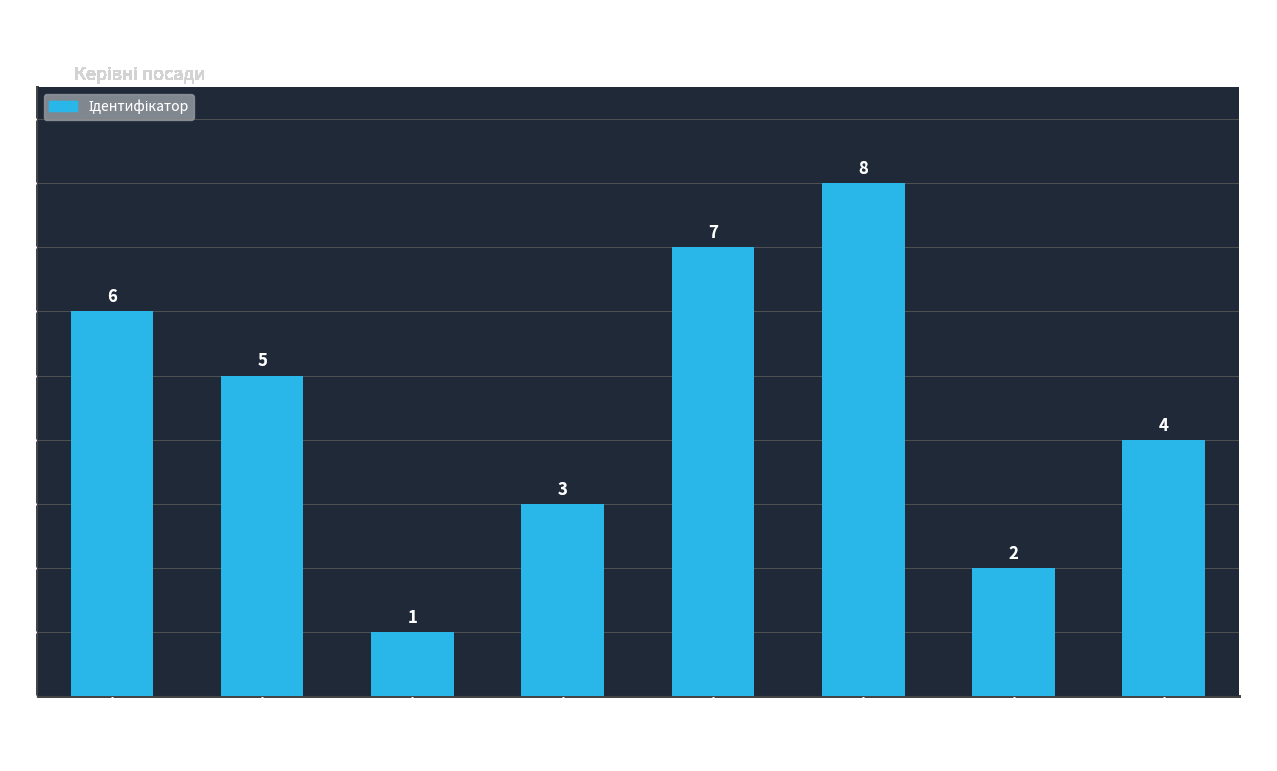

Between Начальник and Ректор, which is larger?

Ректор